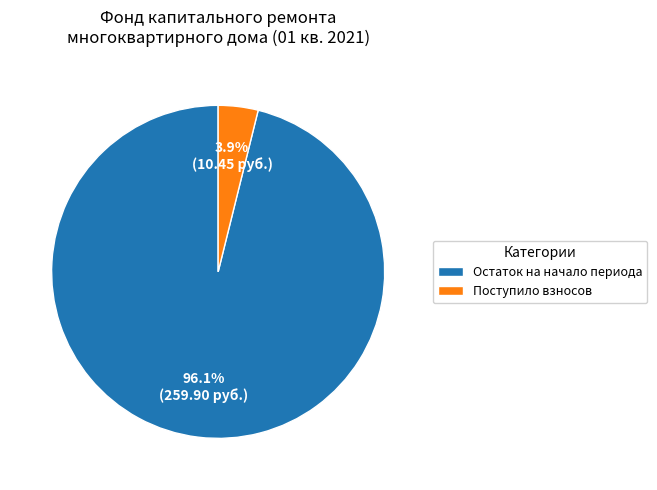

Combined, do Поступило взносов and Остаток на начало периода account for over 50%?

Yes